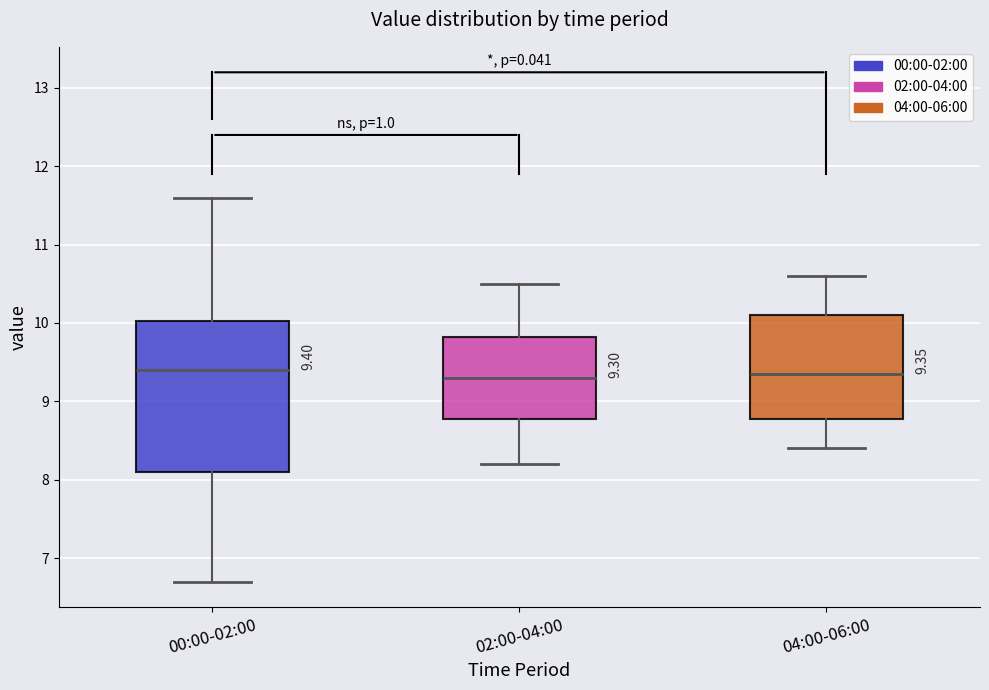

Comparing the boxes themselves (not the whiskers), which one is the tallest?

00:00-02:00